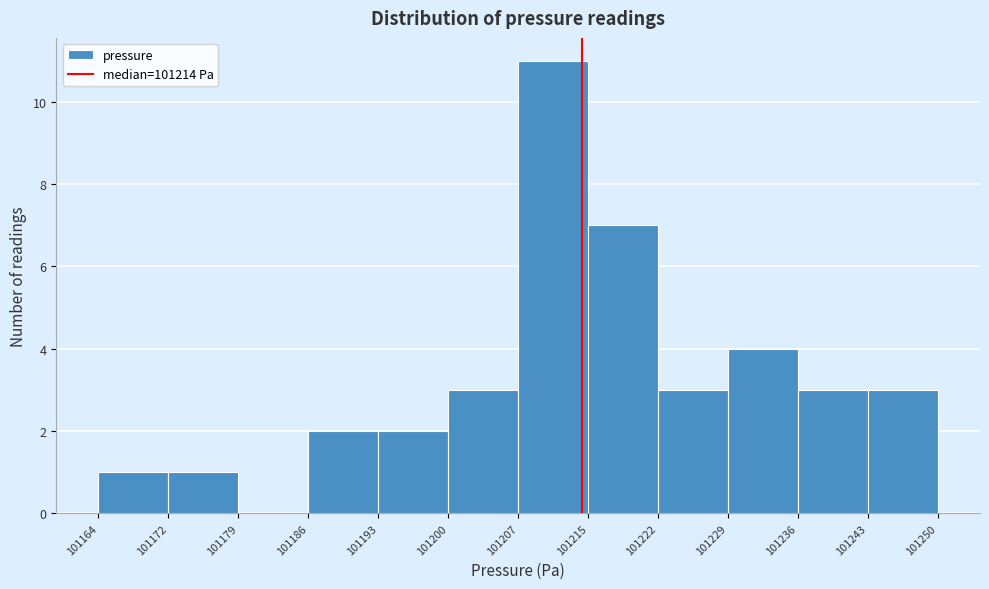

Reading left to right, list every bar in this chart as the range it spans on the x-axis followed by its height. The values are not printed on the chart, so give them approximately, as read against the axis.

101164 to 101172: 1
101172 to 101179: 1
101179 to 101186: 0
101186 to 101193: 2
101193 to 101200: 2
101200 to 101207: 3
101207 to 101215: 11
101215 to 101222: 7
101222 to 101229: 3
101229 to 101236: 4
101236 to 101243: 3
101243 to 101250: 3